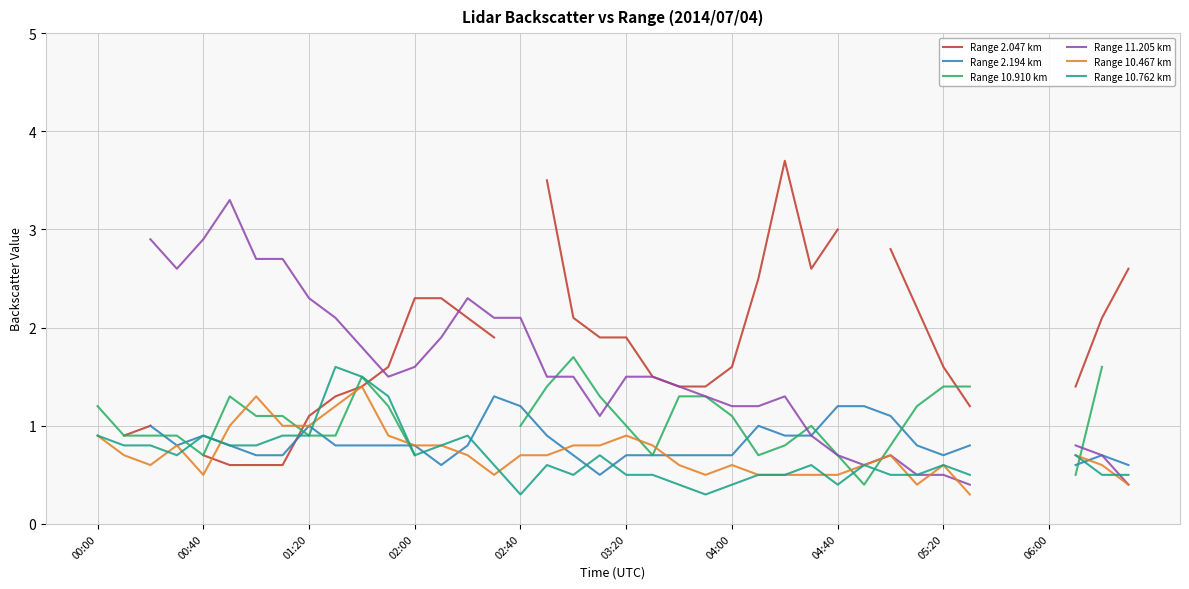

True or false: Range 10.762 km and Range 10.910 km cross at least once.

True